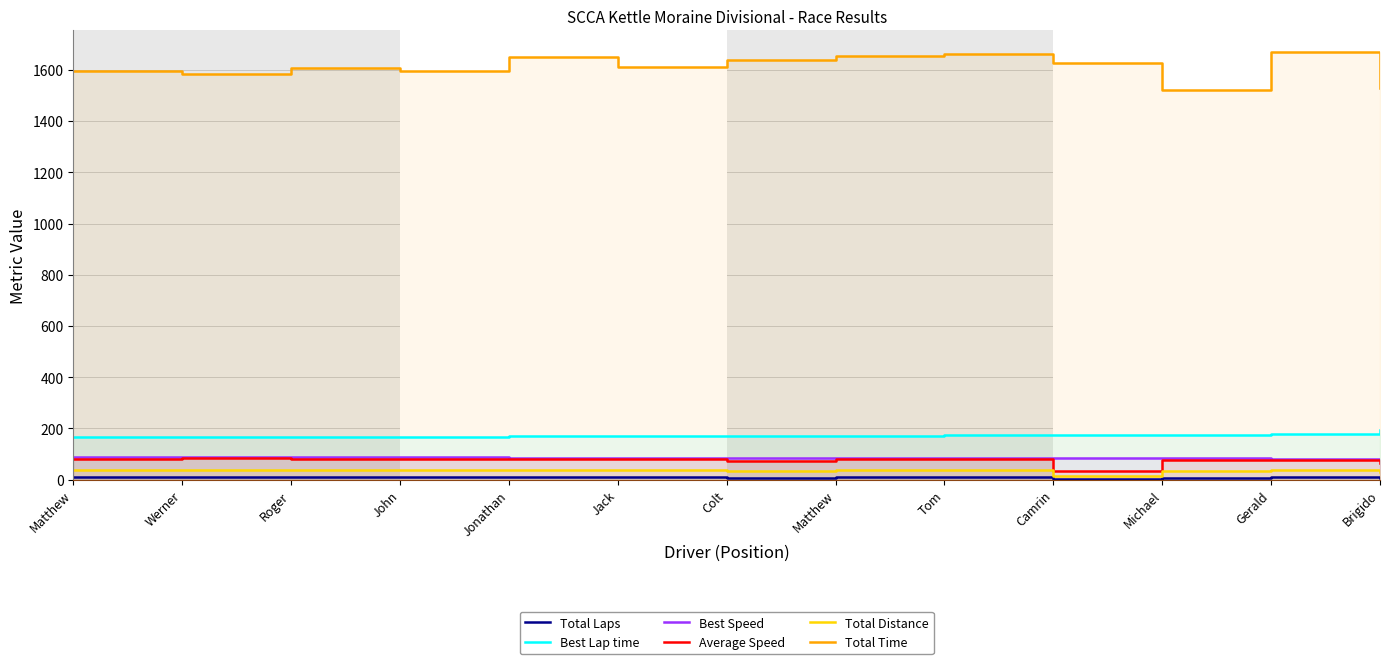

Rank the series by their maximum value, from highest to lowest.

Total Time, Best Lap time, Best Speed, Average Speed, Total Distance, Total Laps